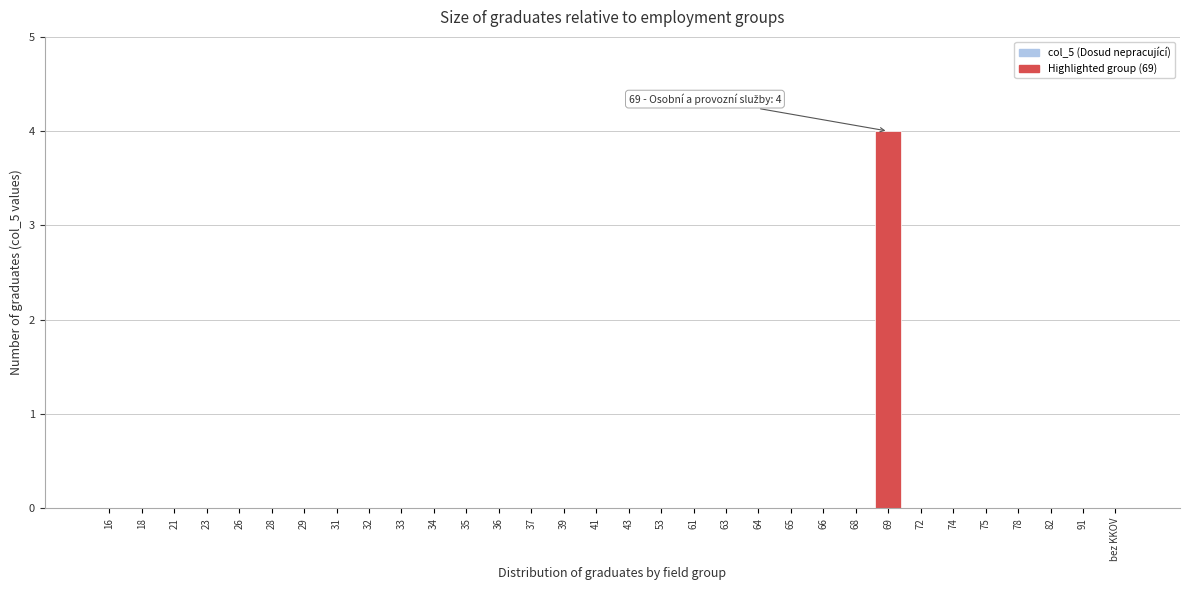

True or false: the data shows 0 at 65.

True